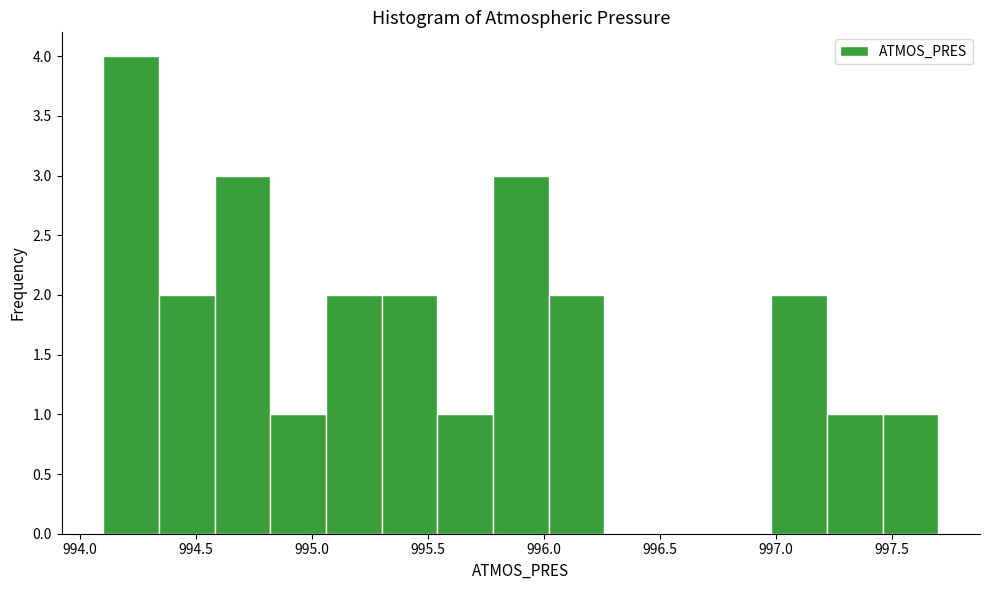

Reading left to right, transcribe this chart: for each bar, give the range it covers on the x-axis and its height. Neither the bar edges nor the heights are printed on the chart, so give them approximately, as read against the axes.

994.10 to 994.34: 4
994.34 to 994.58: 2
994.58 to 994.82: 3
994.82 to 995.06: 1
995.06 to 995.30: 2
995.30 to 995.54: 2
995.54 to 995.78: 1
995.78 to 996.02: 3
996.02 to 996.26: 2
996.26 to 996.50: 0
996.50 to 996.74: 0
996.74 to 996.98: 0
996.98 to 997.22: 2
997.22 to 997.46: 1
997.46 to 997.70: 1